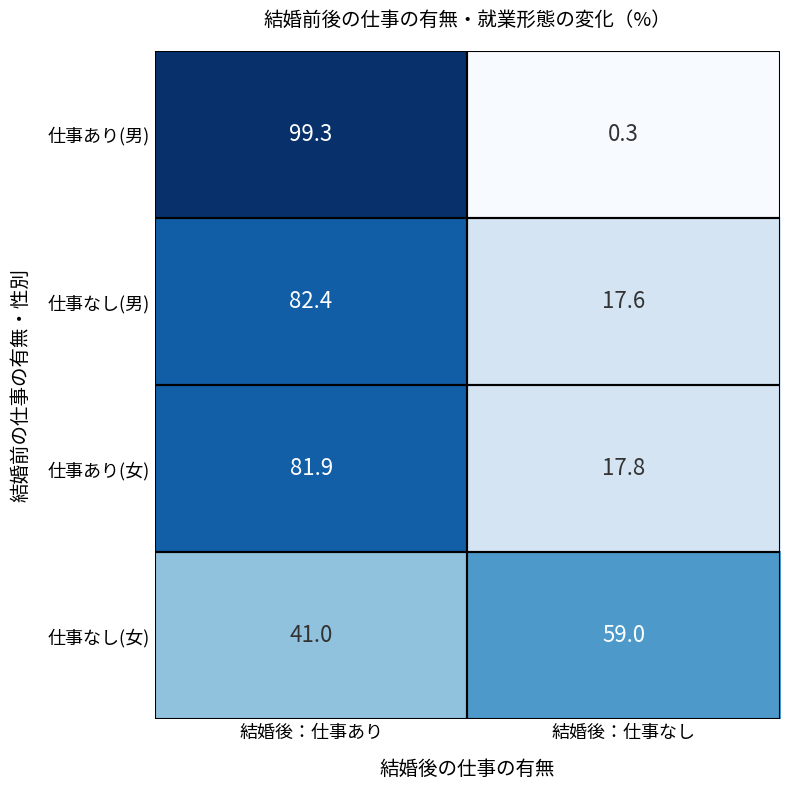

Rank the series by their maximum value, from lowest to highest.

仕事なし(女), 仕事あり(女), 仕事なし(男), 仕事あり(男)